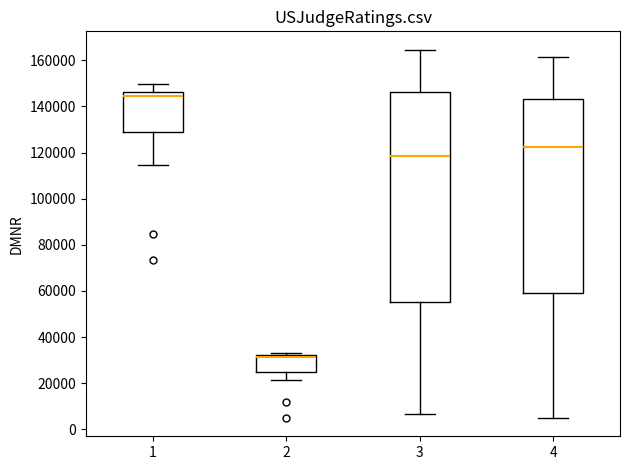

Comparing the boxes themselves (not the whiskers), which one is the tallest?

3